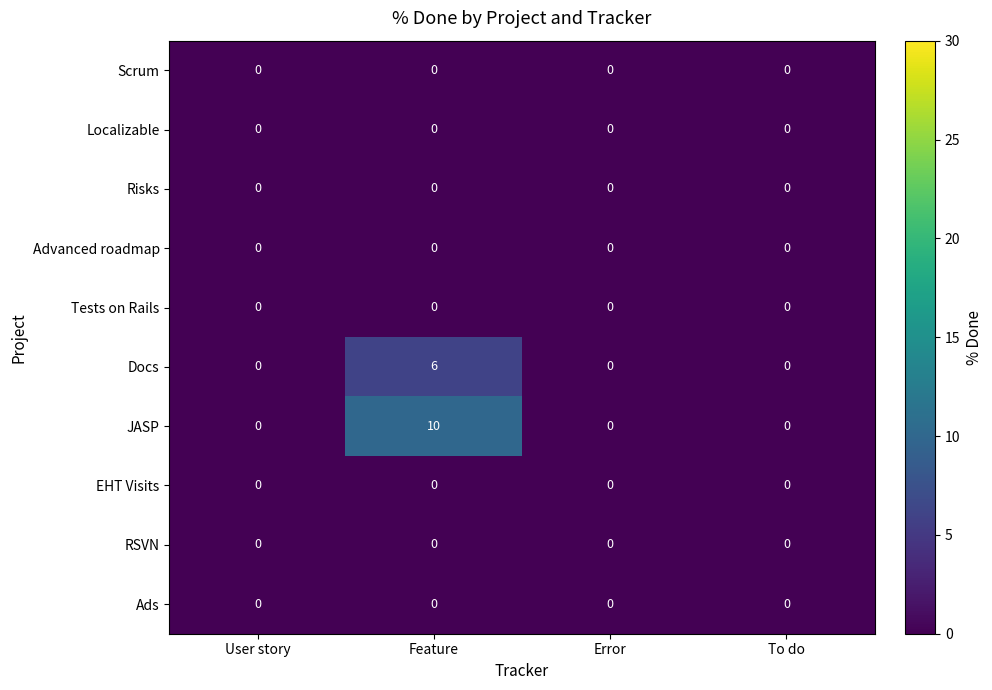

At which category is the sum across all series the highest?

Feature